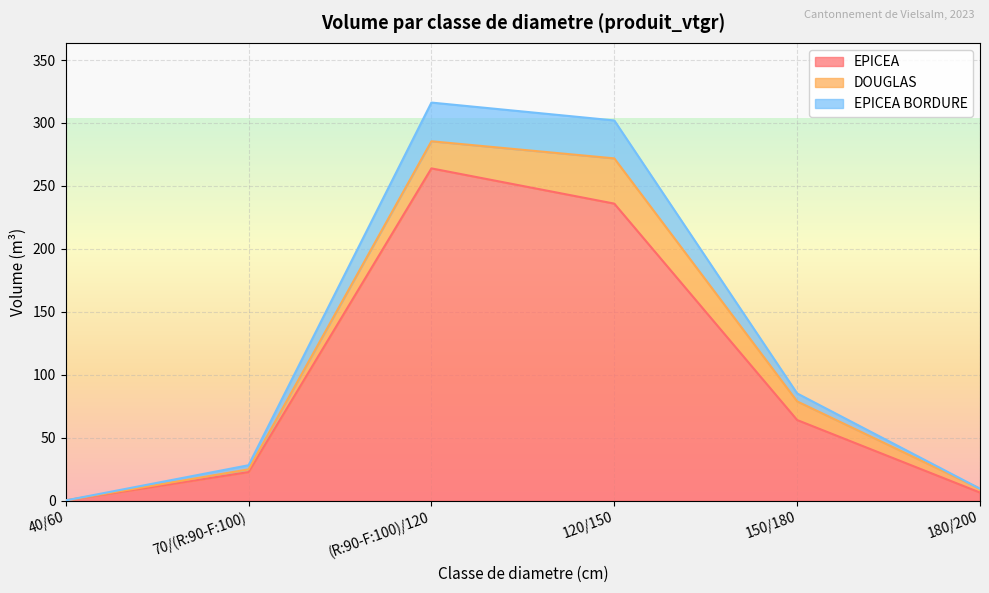

True or false: EPICEA BORDURE has more than 2 points higher than both neighbors.

False